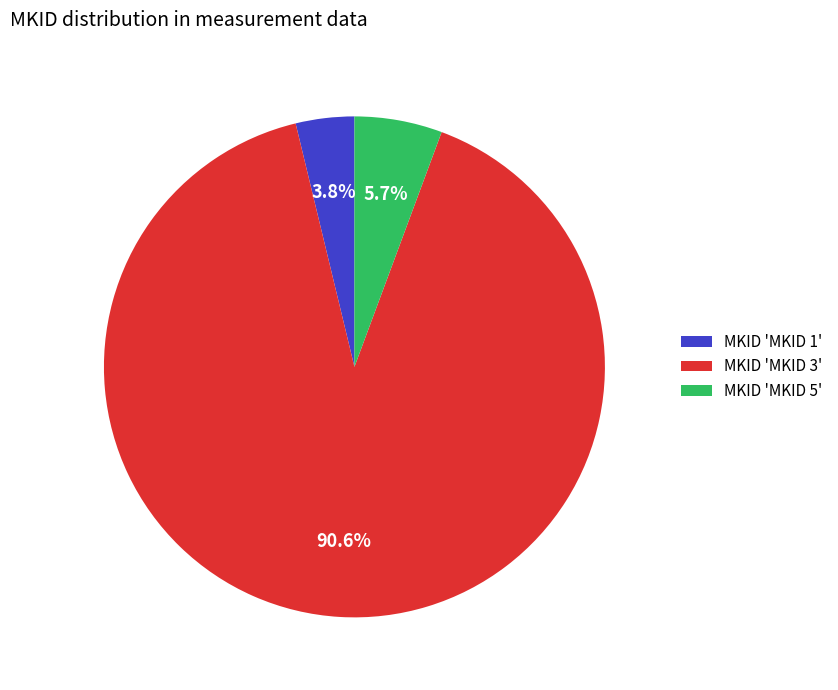

Does any single category account for the majority?

Yes